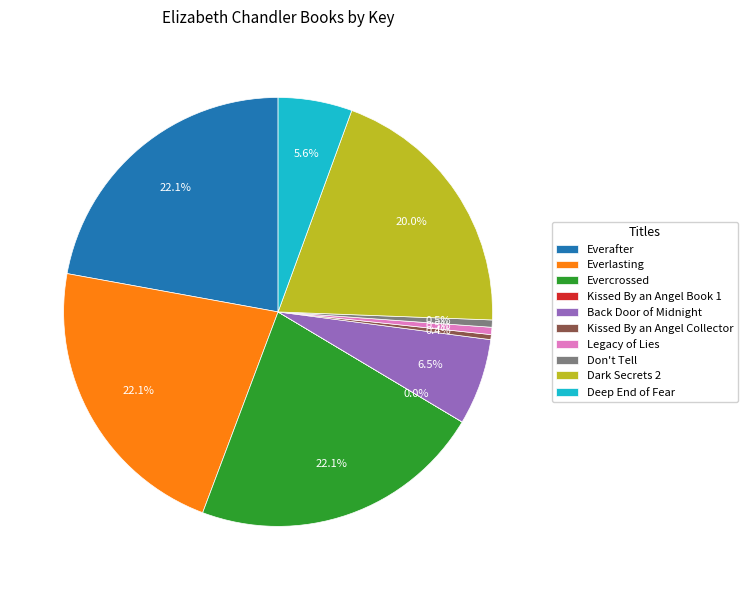

What percentage is the Everlasting slice, to the nearest percent?

22%